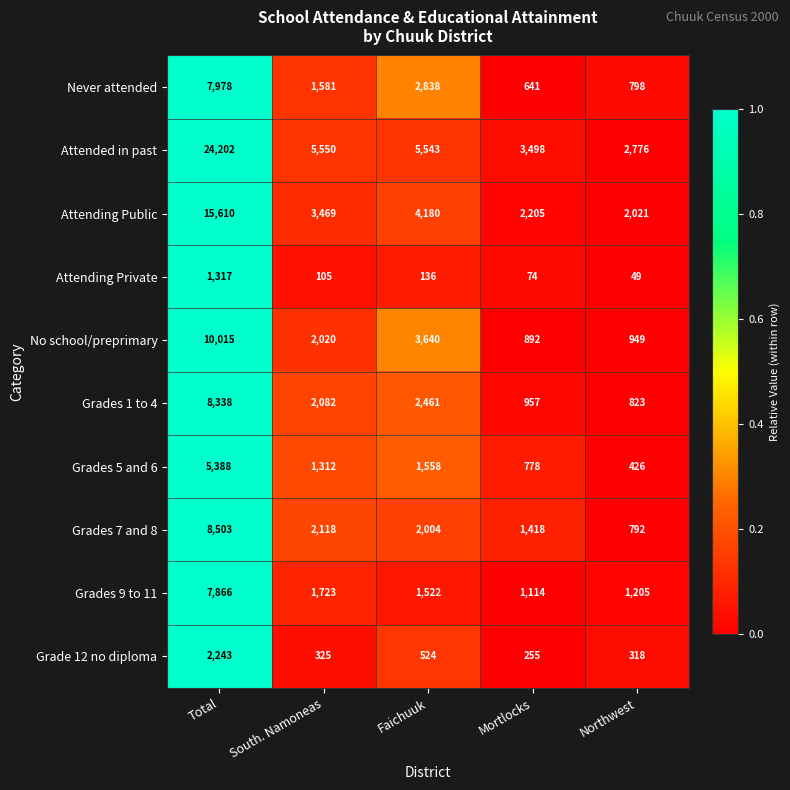

What is the difference between the second highest and second lowest values in the Grades 9 to 11 series?

518